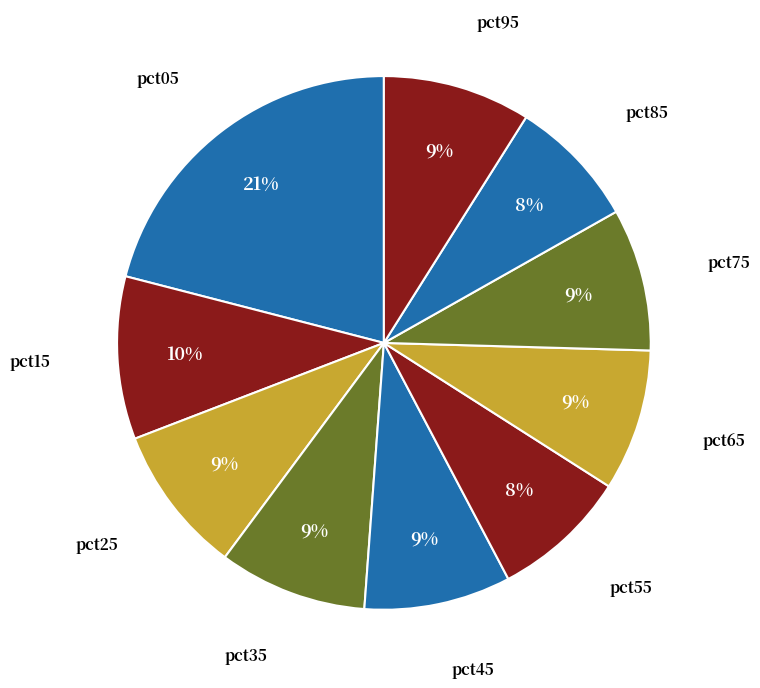

How many segments does this pie chart have?

10